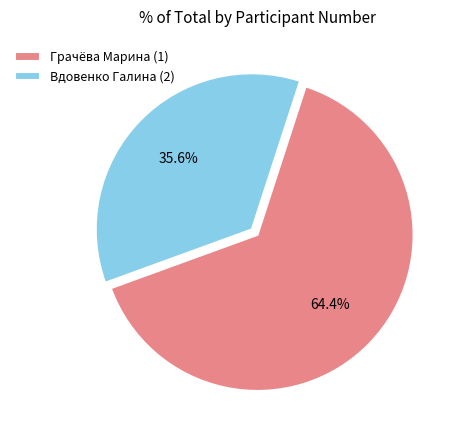

Rank the categories by value from highest to lowest.

Грачёва Марина (1), Вдовенко Галина (2)